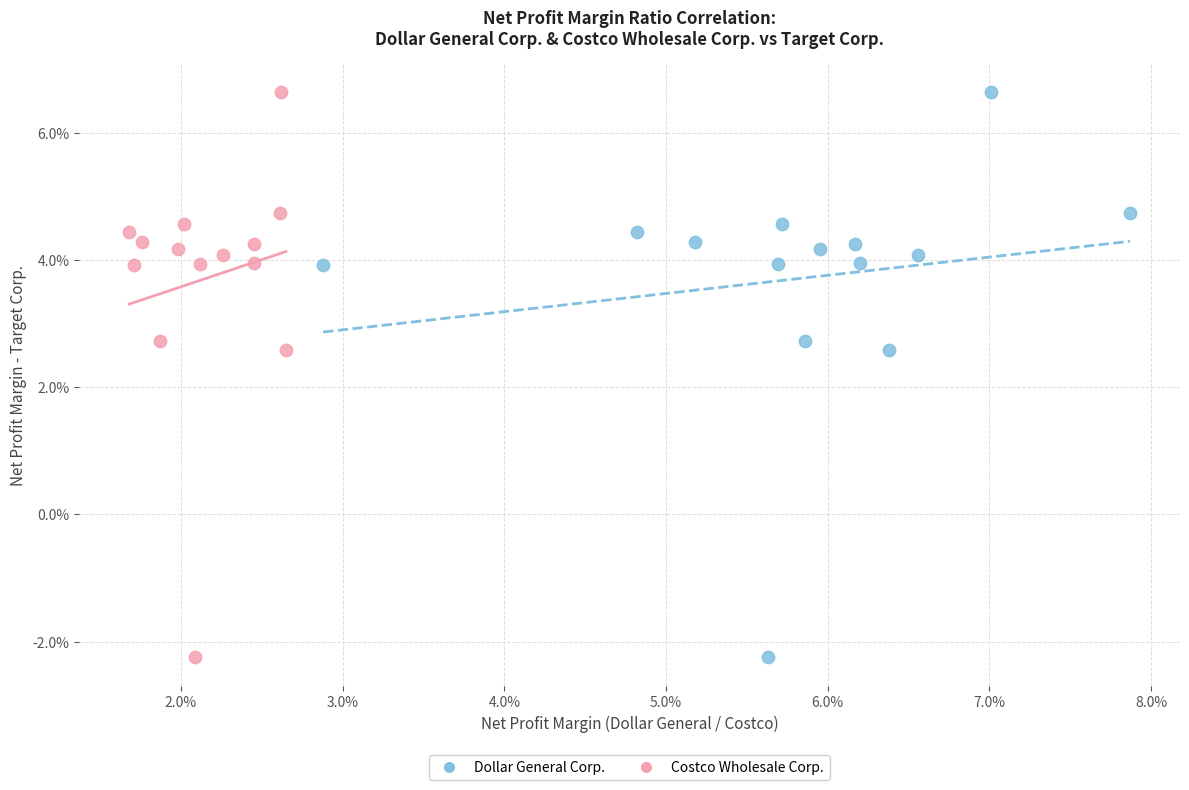

What are all the series names shown in the legend?

Dollar General Corp., Costco Wholesale Corp.